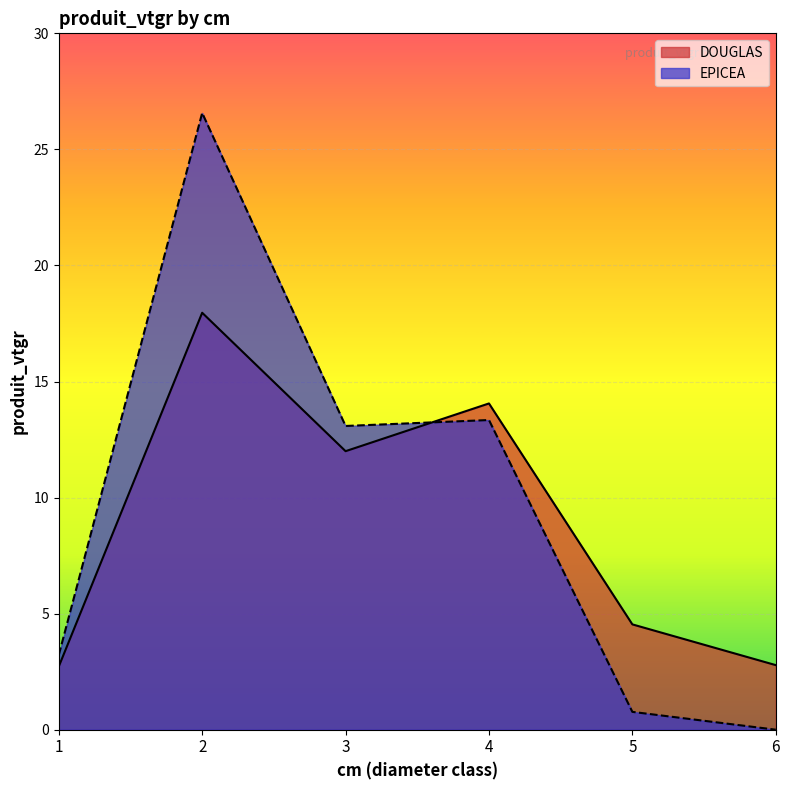

Where does the DOUGLAS series first go above 11?

2